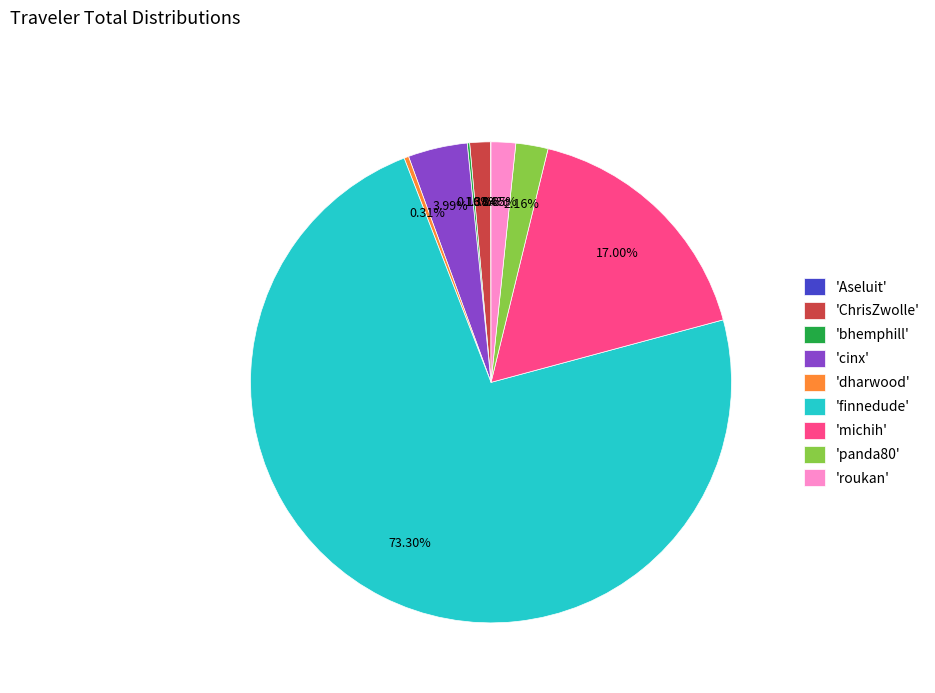

Do 'panda80' and 'michih' together represent more than half of the pie?

No